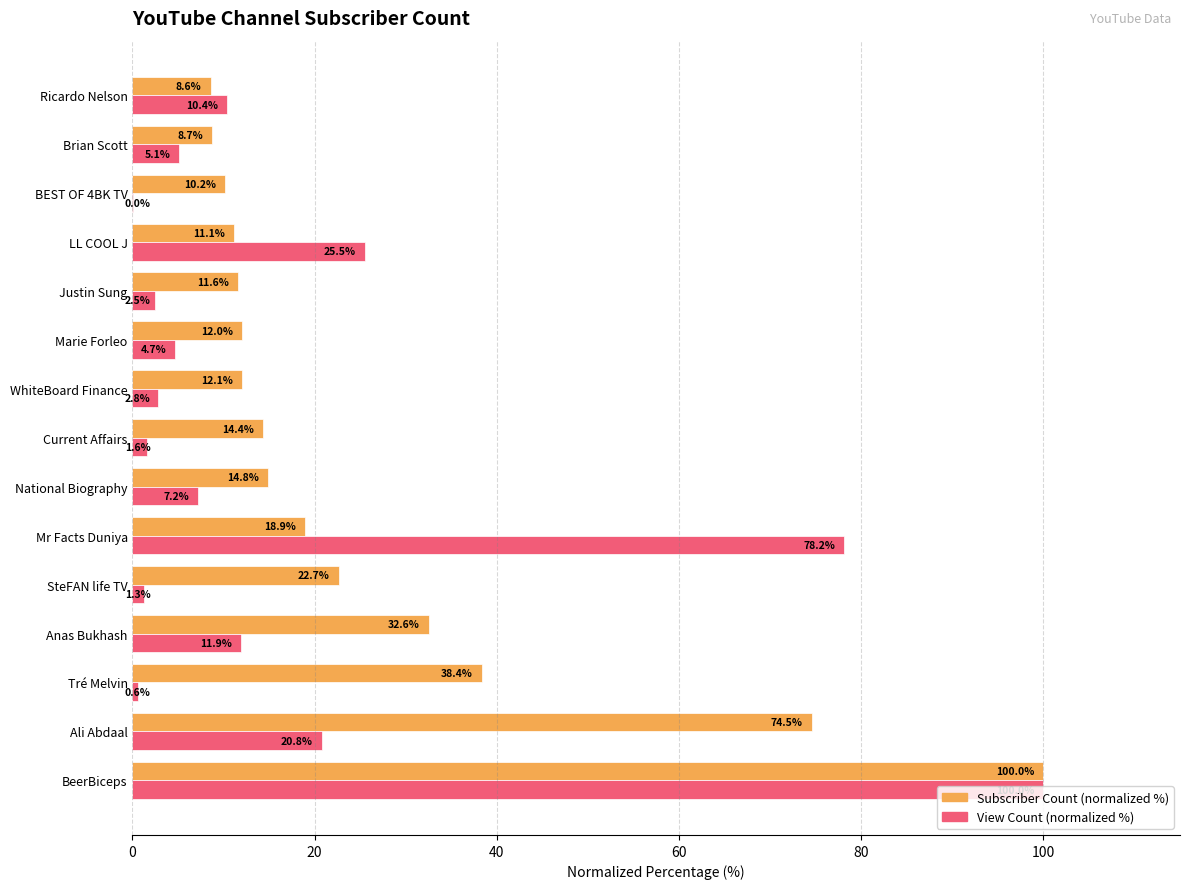

What is the total value across all series at National Biography?

22.0